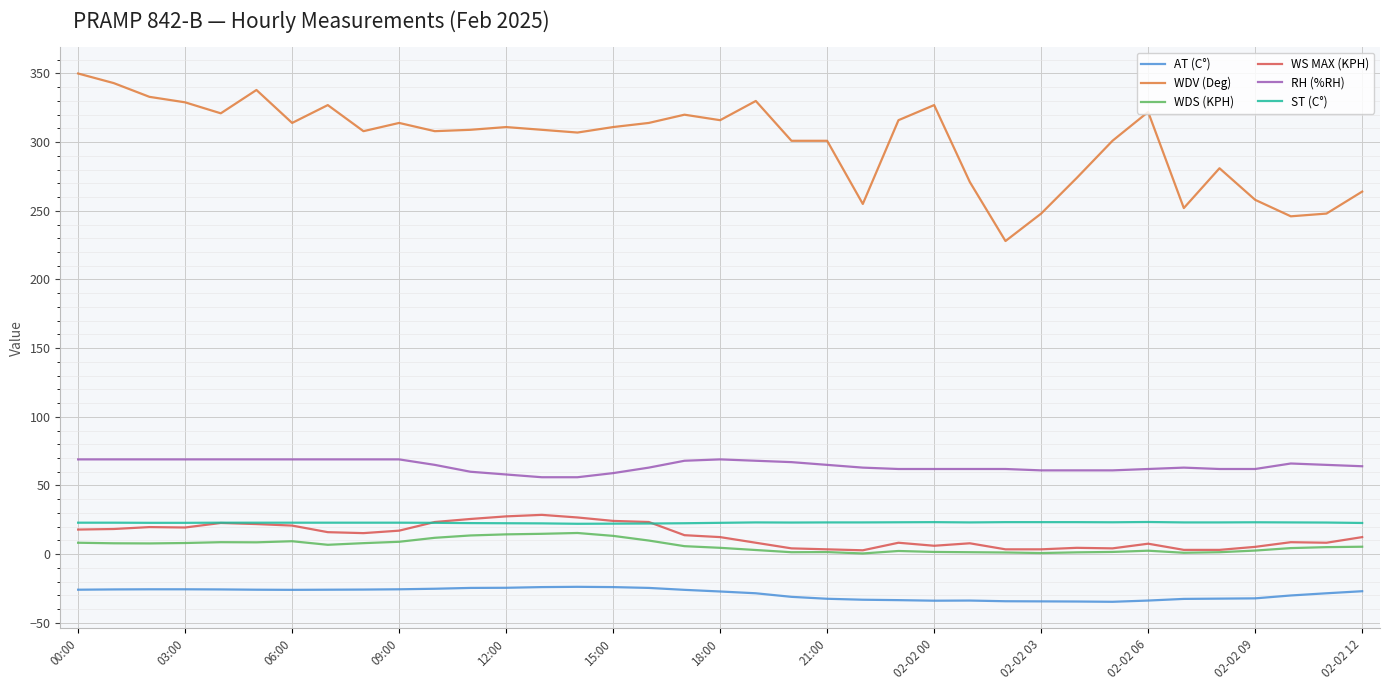

Which series has the largest range (max minus min)?

WDV (Deg)